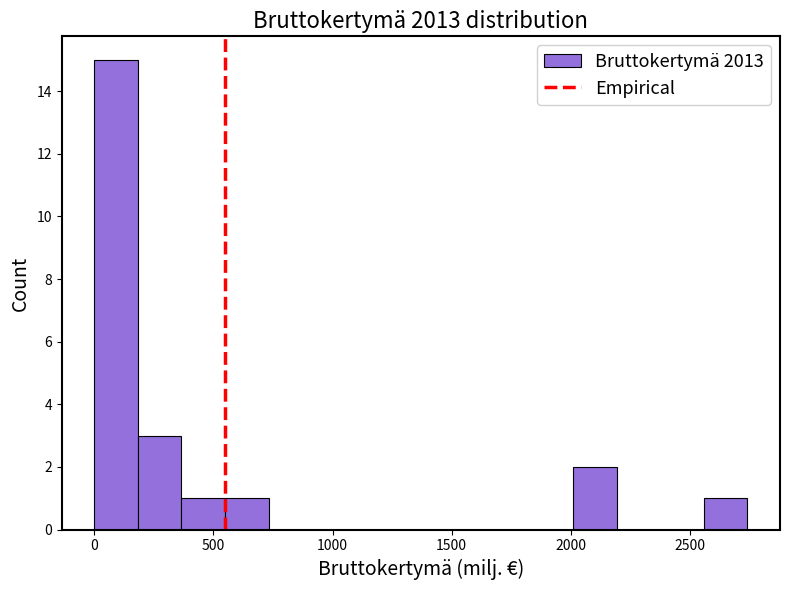

Around what value on the x-axis is the tallest bar? Give the approximate position of its centre, as read against the axis.

100